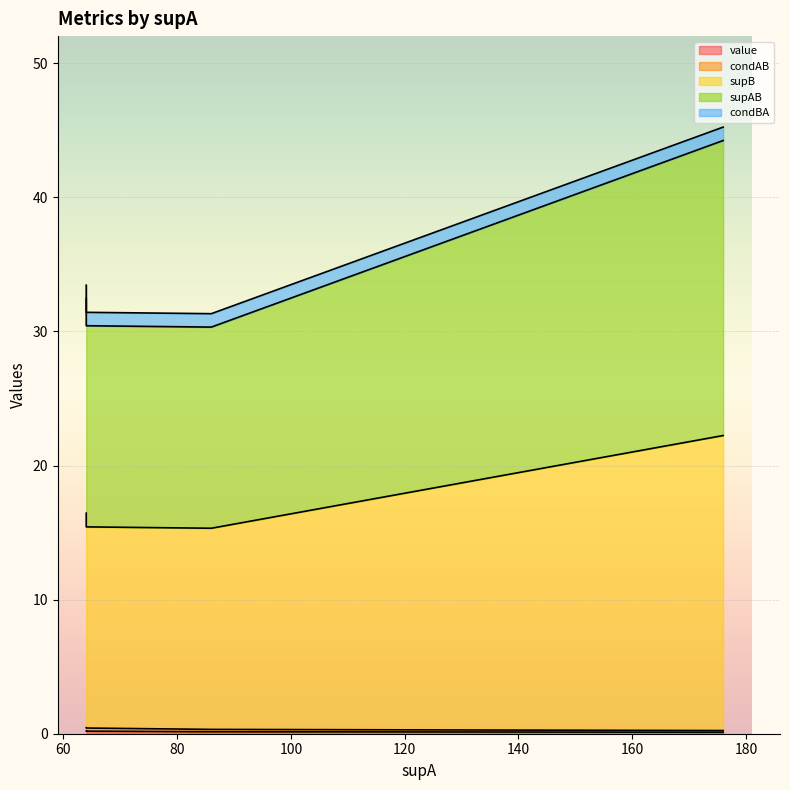

How many data points does each series have?

6